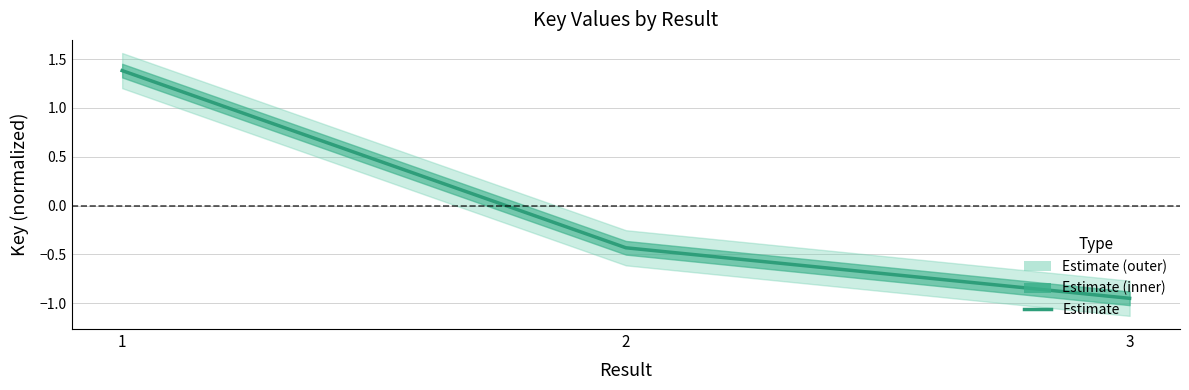

At which category does the chart reach its minimum across all series?

3